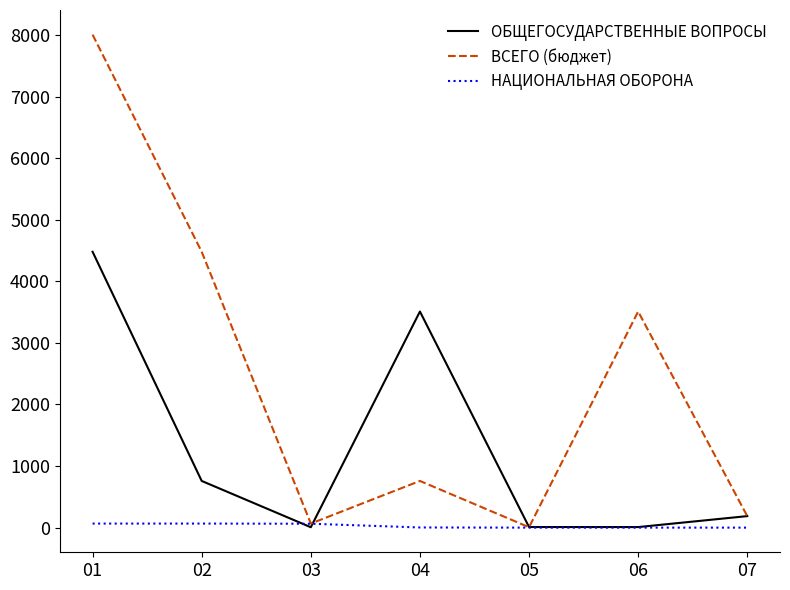

What is the difference between the maximum and minimum values in the НАЦИОНАЛЬНАЯ ОБОРОНА series?

65.9